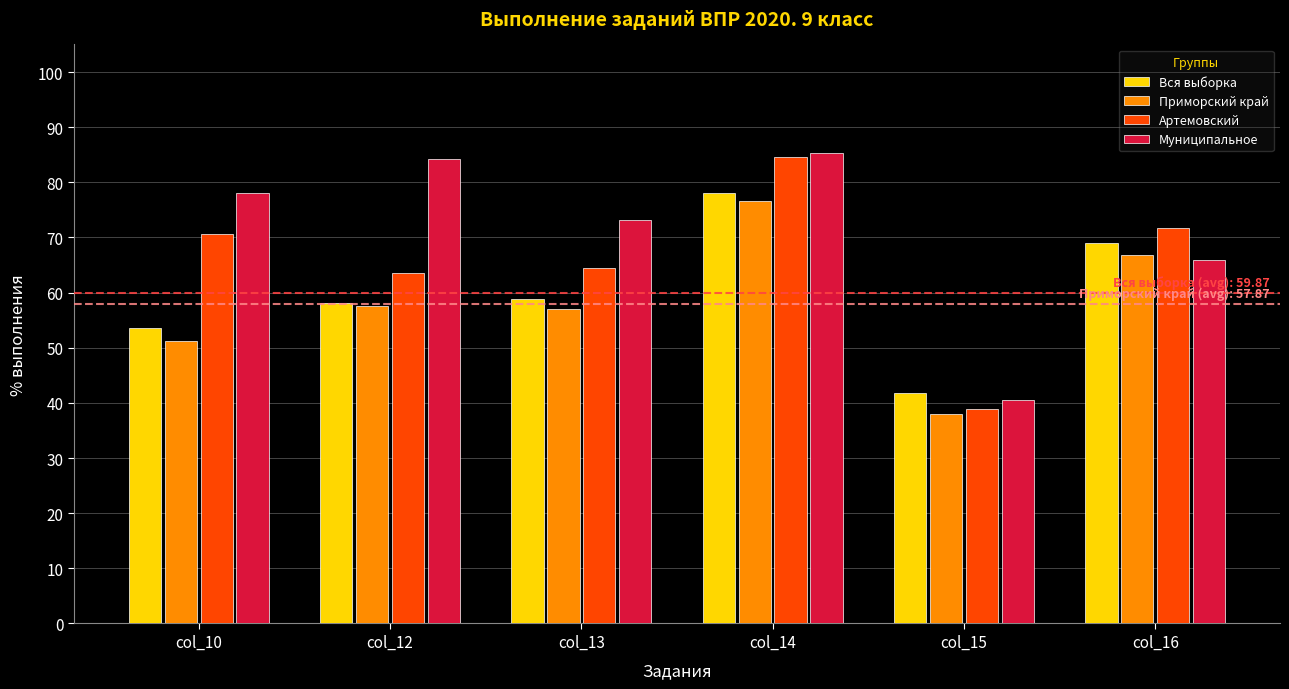

What is the average value of the Вся выборка series?

59.9